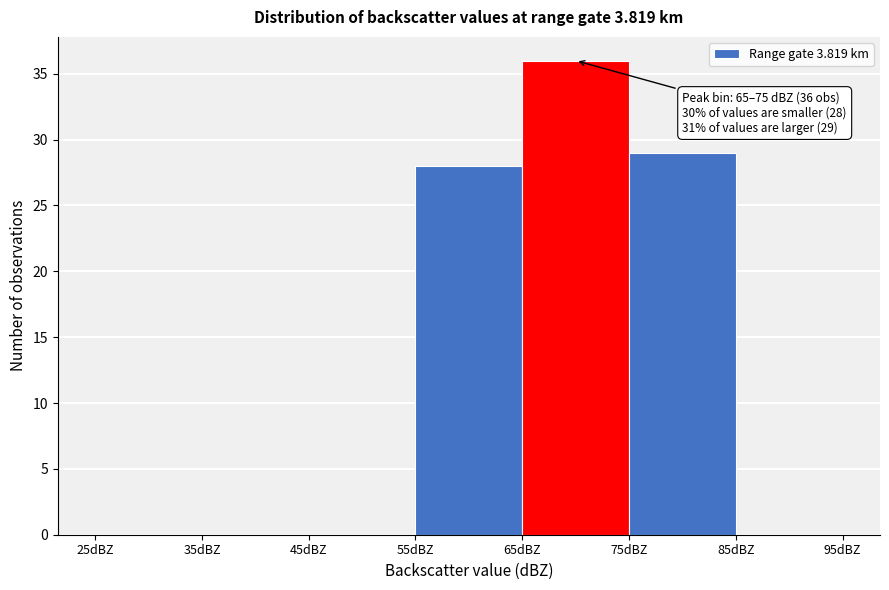

Over which range of the x-axis is the bar tallest?

65 to 75